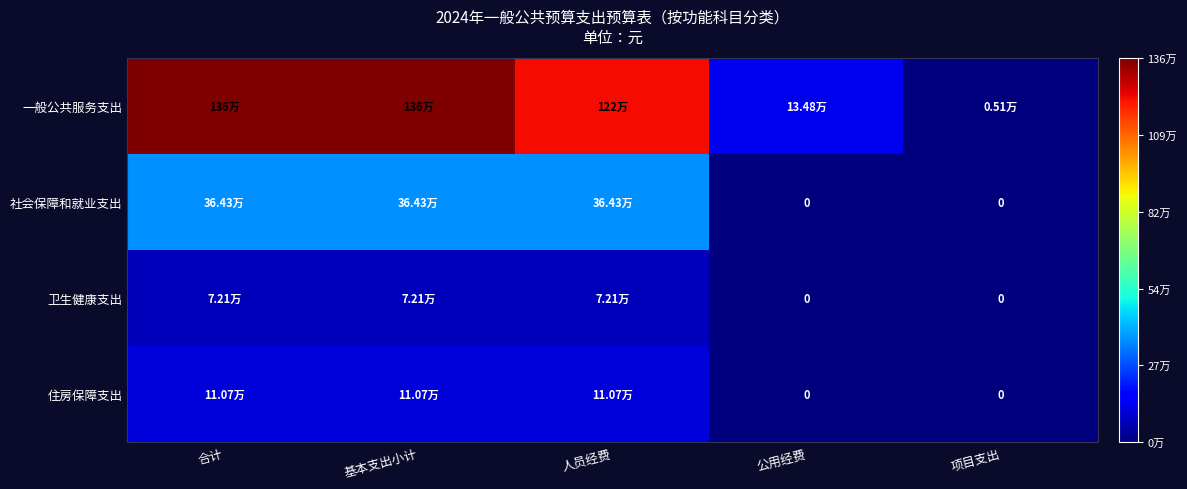

Rank the categories by 社会保障和就业支出 value from highest to lowest.

合计, 基本支出小计, 人员经费, 公用经费, 项目支出